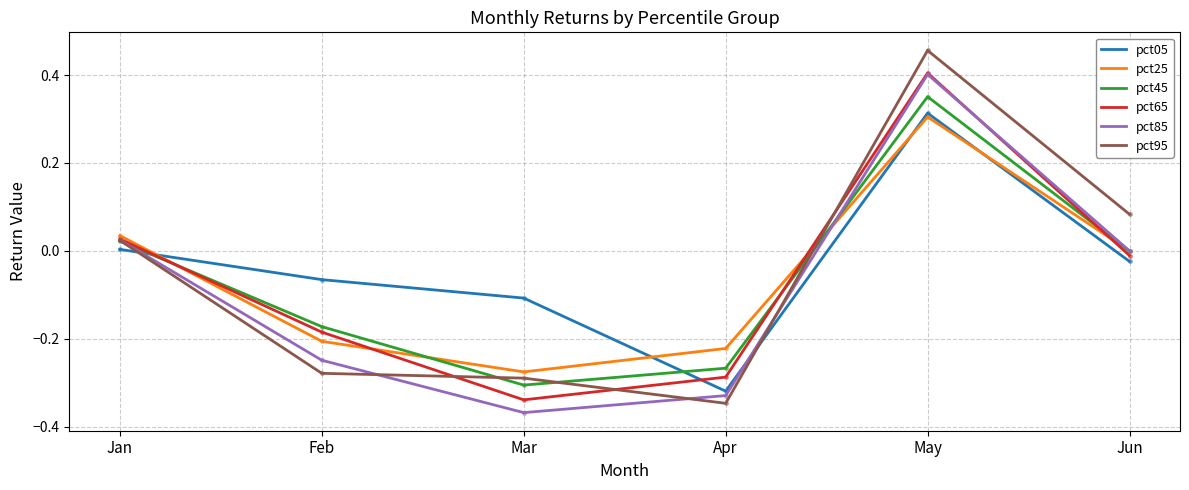

What is the total value across all series at Feb?

-1.2